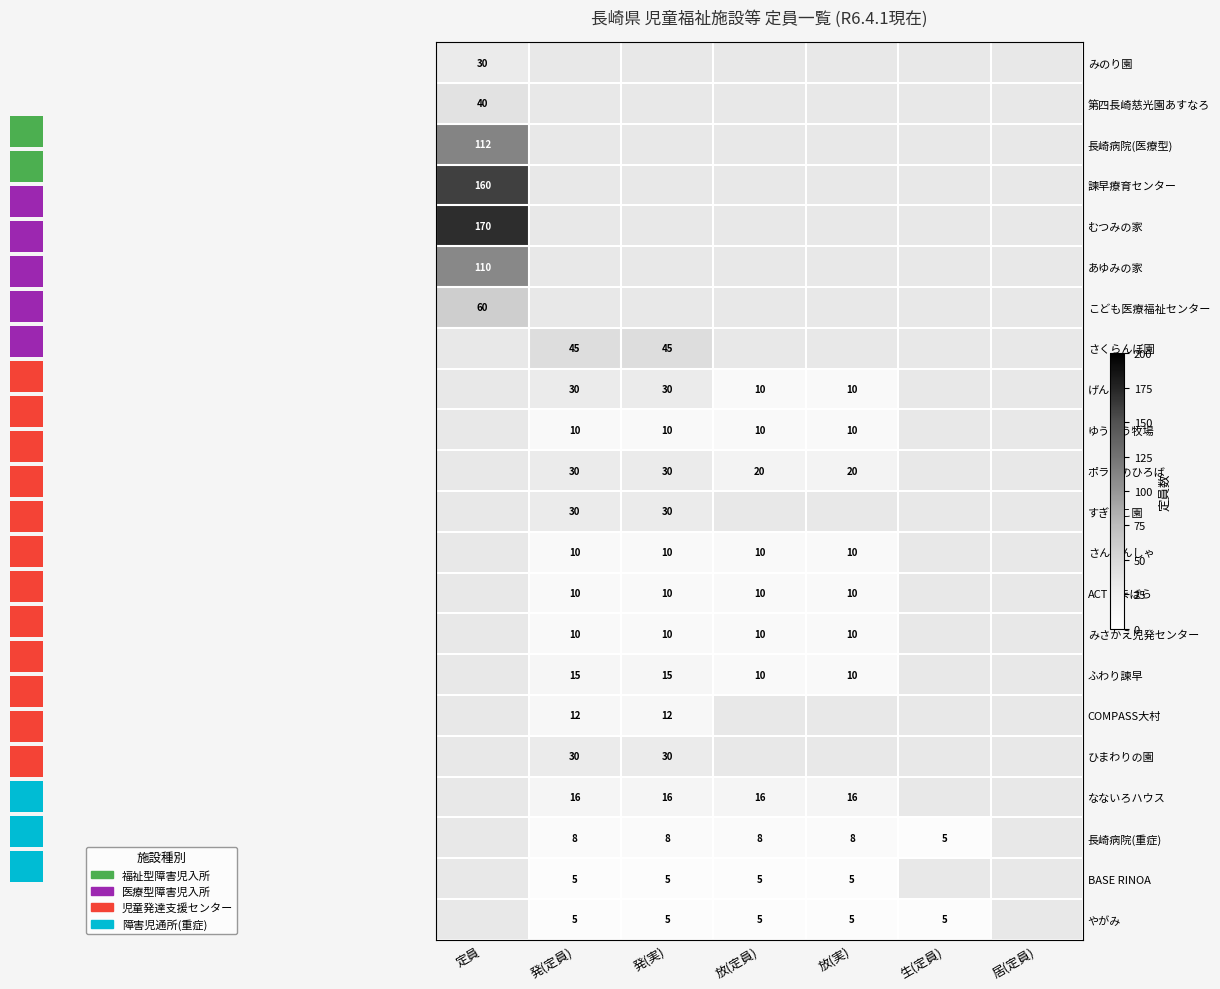

Is the value of 長崎病院(重症) at 発(実) greater than the value of ふわり諫早 at 発(定員)?

No